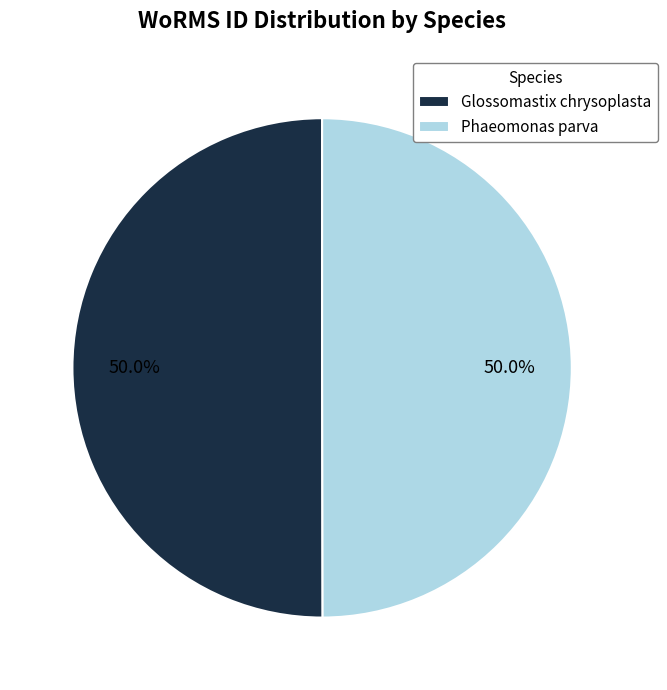

What is the ratio of the value at Phaeomonas parva to the value at Glossomastix chrysoplasta?

1.0